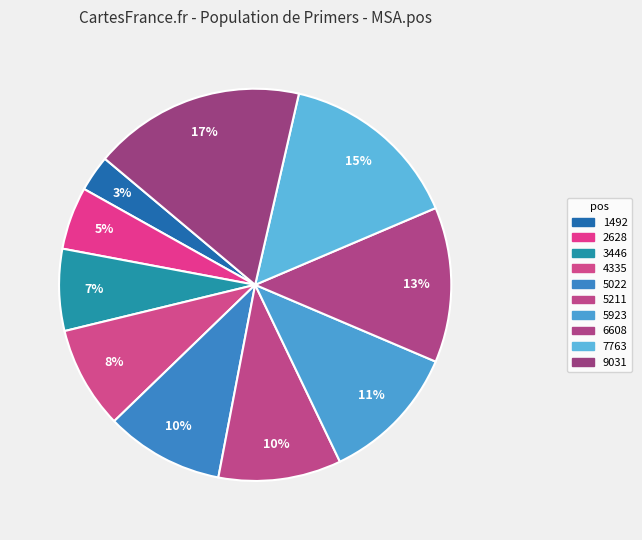

Which has a higher value, 9031 or 1492?

9031